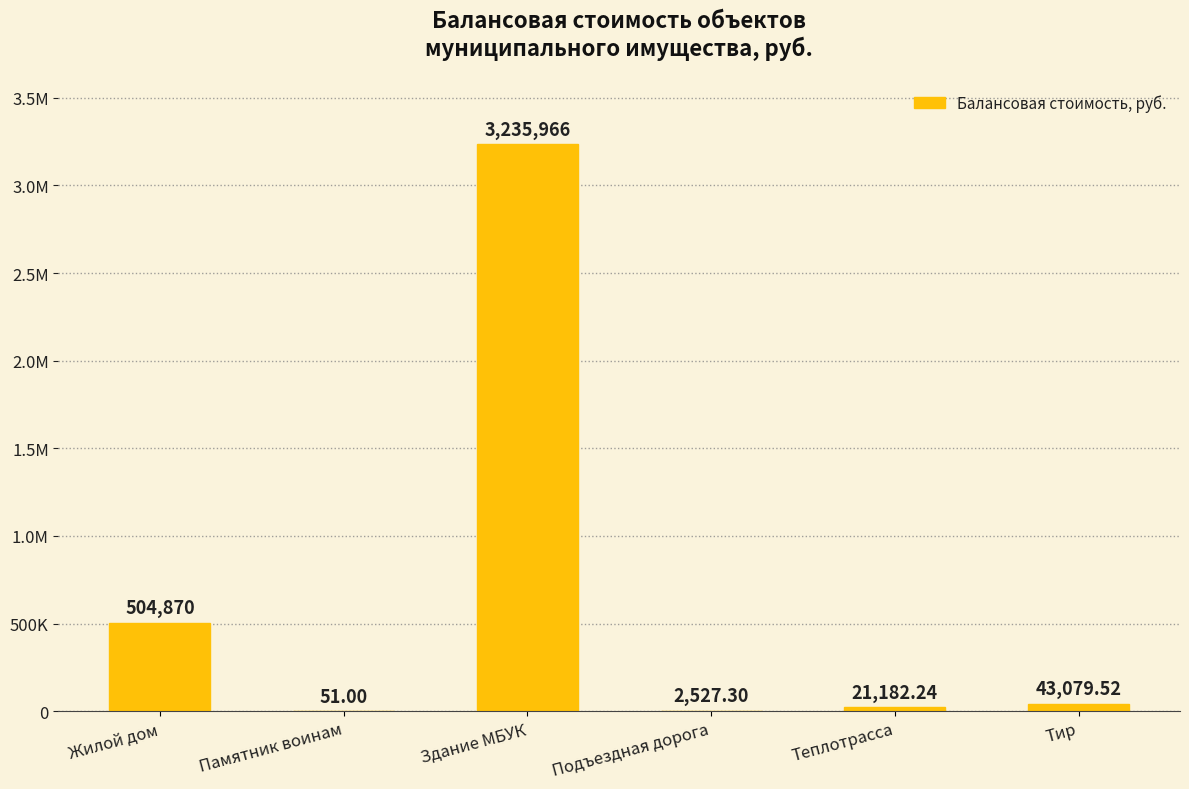

The value at Теплотрасса is 21182.2. True or false?

True